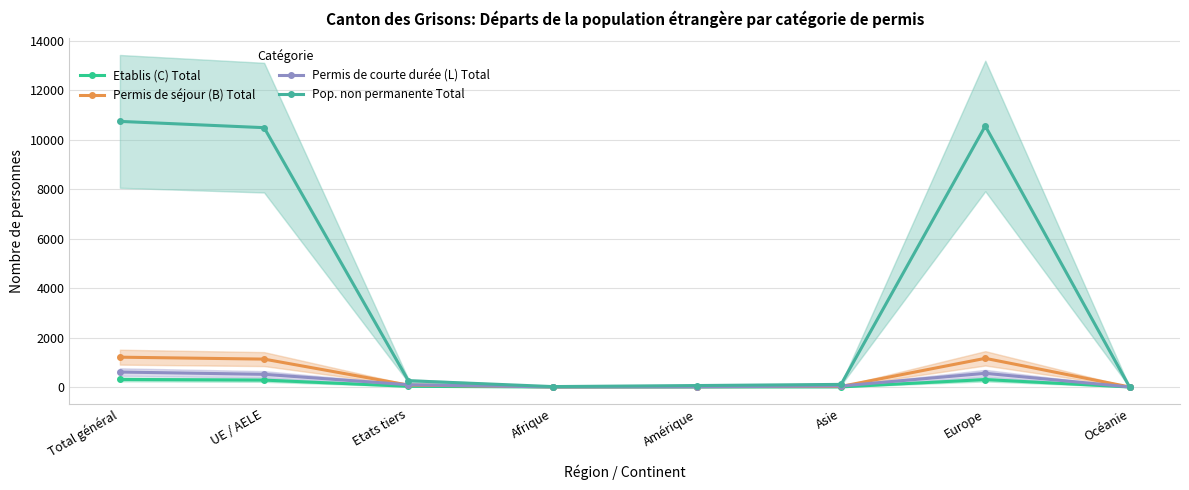

List the labels in order of Pop. non permanente Total value, smallest first.

Océanie, Afrique, Amérique, Asie, Etats tiers, UE / AELE, Europe, Total général